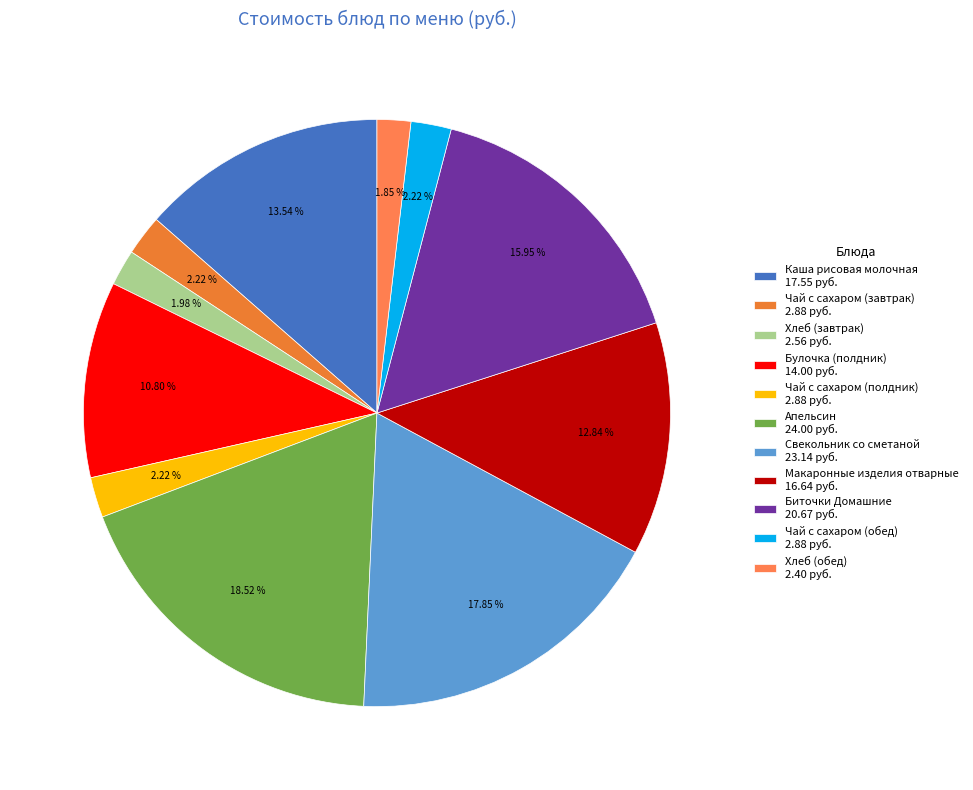

To the nearest percent, what portion does Булочка (полдник) represent?

11%